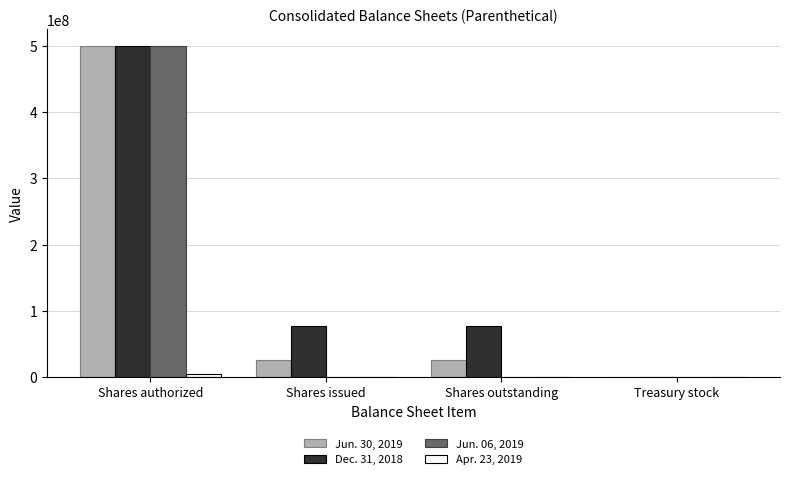

What is the highest value of the Jun. 30, 2019 series?

500000000.0